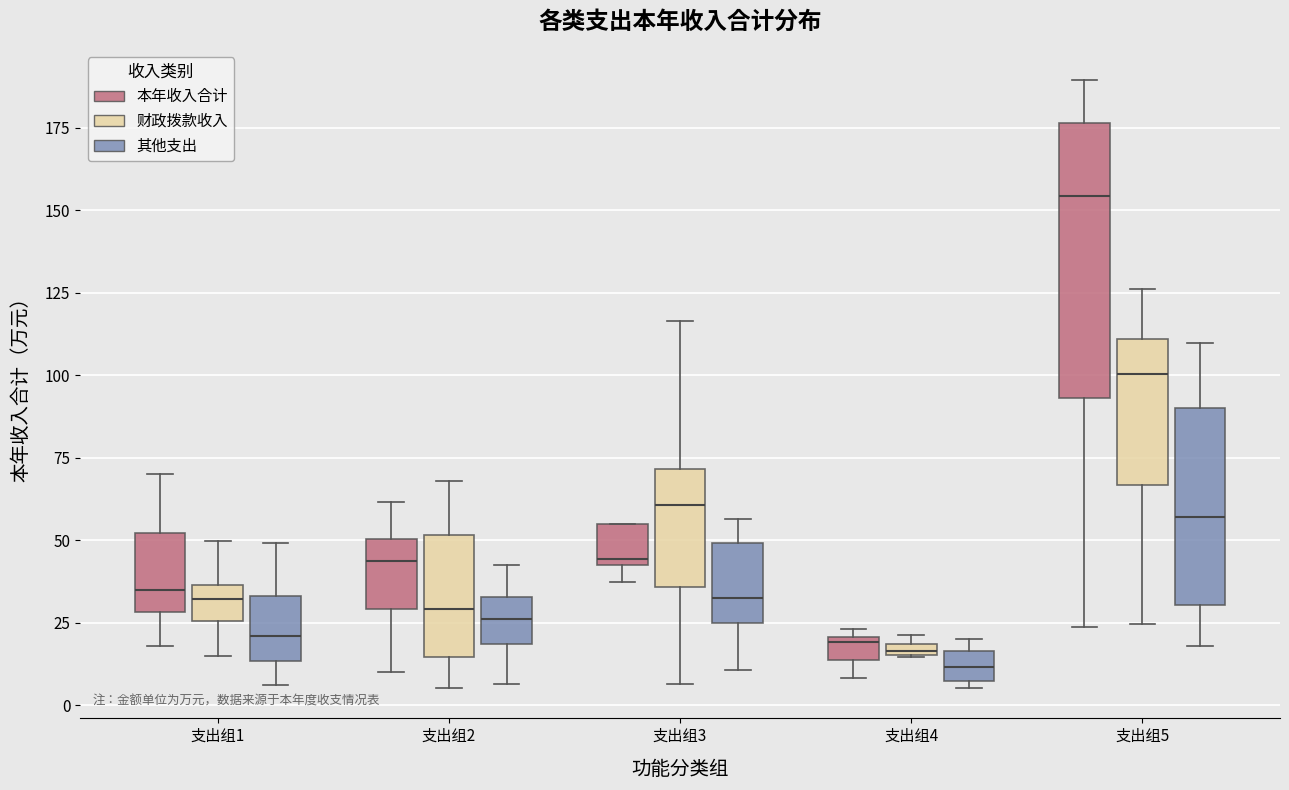

Where is the upper edge of the box for 支出组3 (财政拨款收入) on the y-axis? The values are not printed on the chart, so give them approximately, as read against the axis.

70